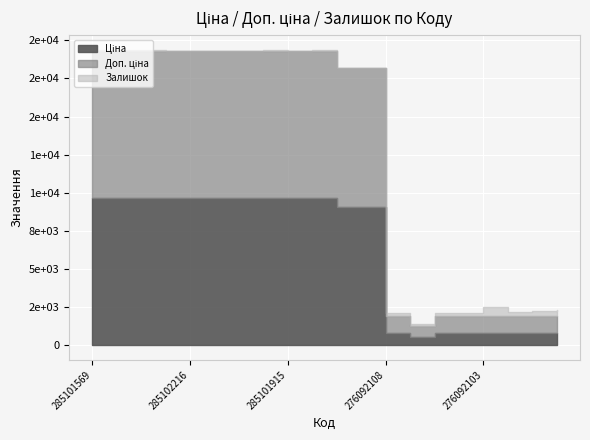

List the series in order of their peak value, lowest first.

Залишок, Ціна, Доп. ціна